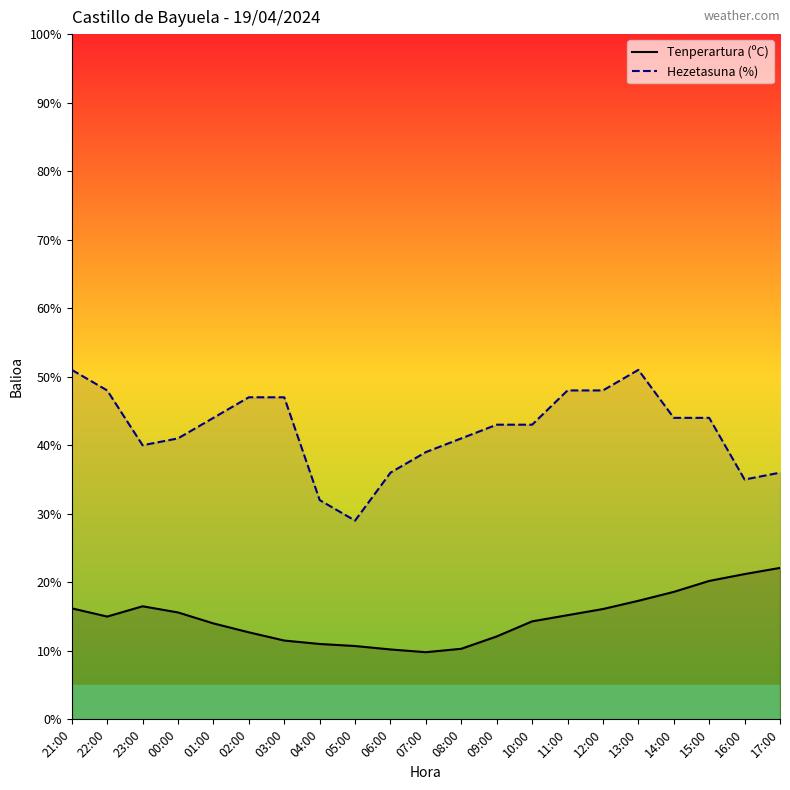

What value does the Hezetasuna (%) series have at 05:00?

29.0